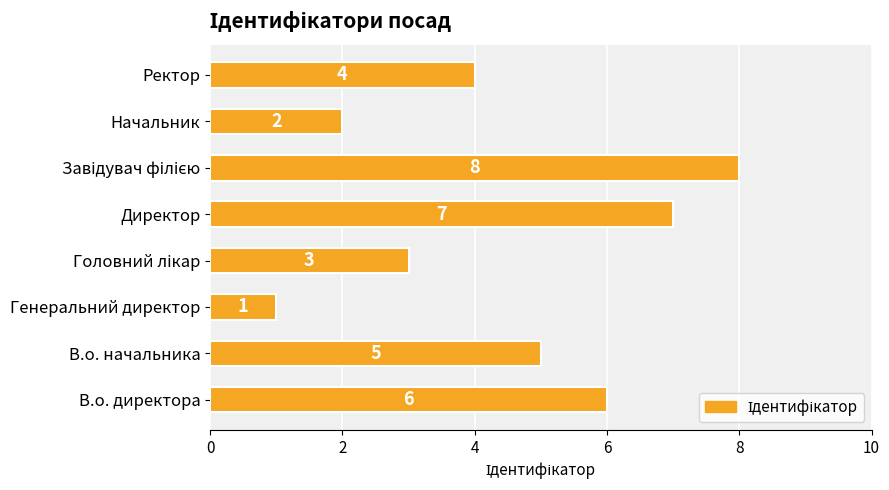

What is the ratio of the value at В.о. директора to the value at В.о. начальника?

1.2